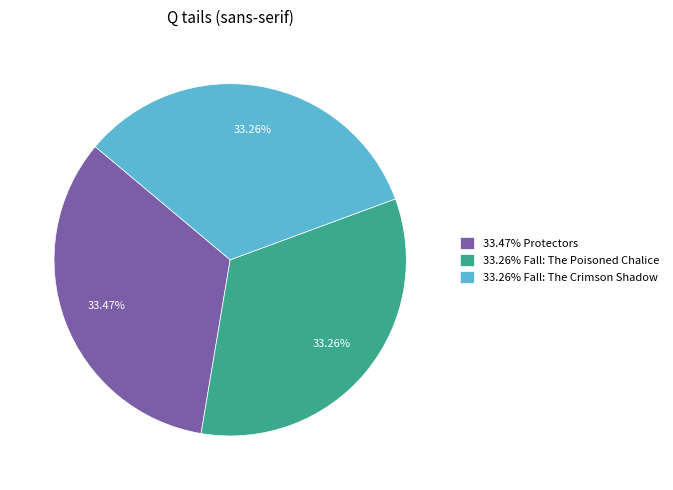

What is the ratio of the value at 33.47% Protectors to the value at 33.26% Fall: The Crimson Shadow?

1.0